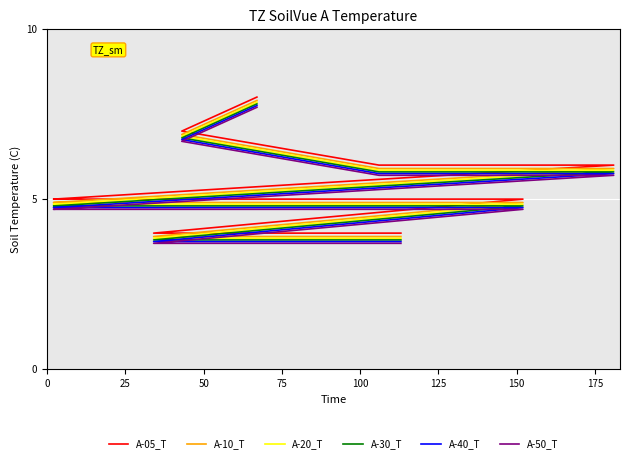

What is the lowest value of the A-30_T series?

3.8